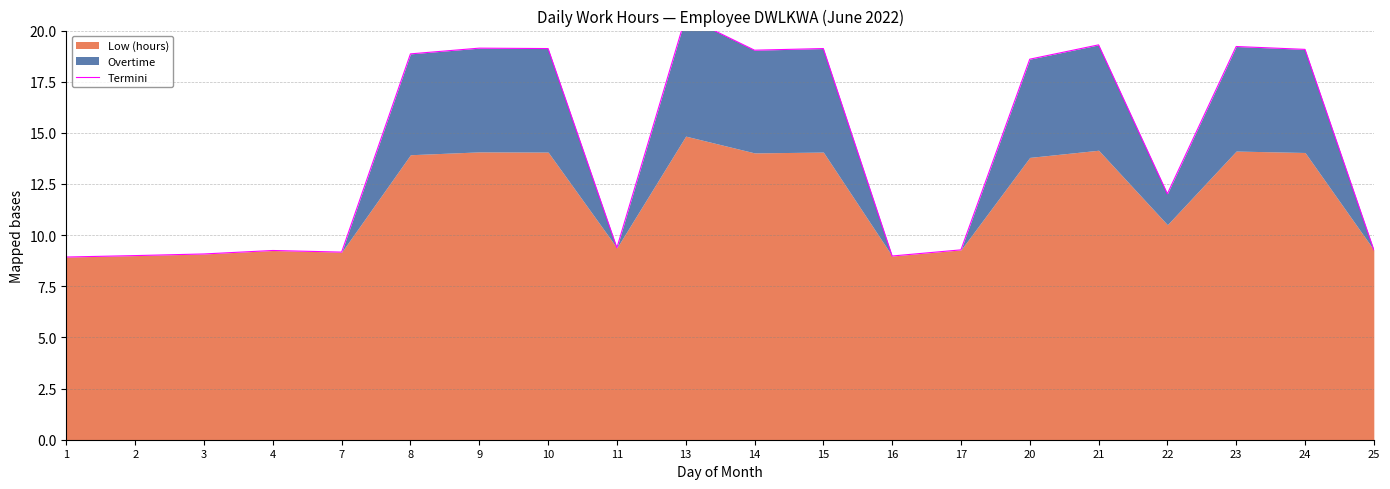

What is the sum of all values?

286.5